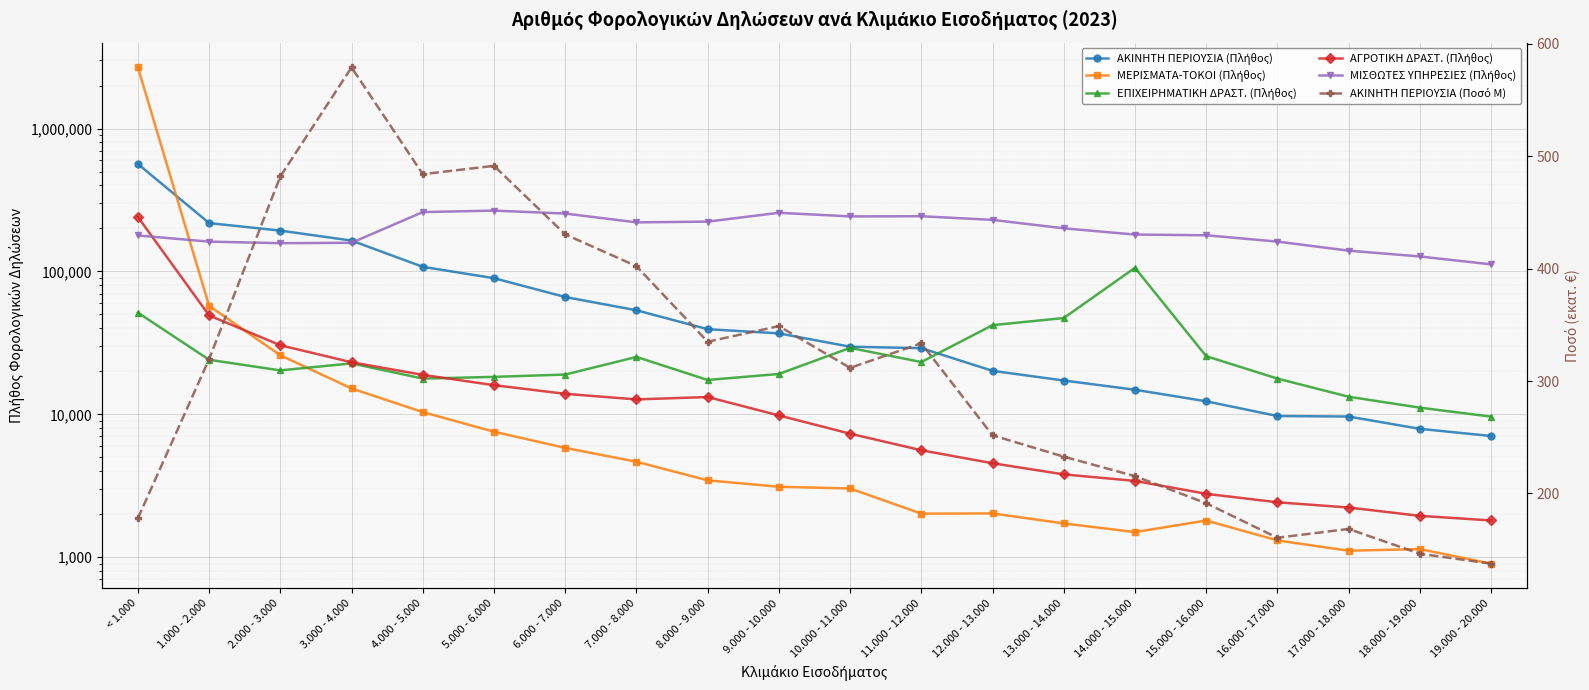

Reading left to right, what are all the values shown in this chart?

ΑΚΙΝΗΤΗ ΠΕΡΙΟΥΣΙΑ (Πλήθος): < 1.000=565256.0	1.000 - 2.000=217976.0	2.000 - 3.000=193068.0	3.000 - 4.000=164444.0	4.000 - 5.000=107701.0	5.000 - 6.000=89732.0	6.000 - 7.000=66238.0	7.000 - 8.000=53490.0	8.000 - 9.000=39443.0	9.000 - 10.000=36868.0	10.000 - 11.000=29739.0	11.000 - 12.000=29052.0	12.000 - 13.000=20160.0	13.000 - 14.000=17253.0	14.000 - 15.000=14868.0	15.000 - 16.000=12343.0	16.000 - 17.000=9736.0	17.000 - 18.000=9653.0	18.000 - 19.000=7919.0	19.000 - 20.000=7057.0
ΜΕΡΙΣΜΑΤΑ-ΤΟΚΟΙ (Πλήθος): < 1.000=2677122.0	1.000 - 2.000=57417.0	2.000 - 3.000=25905.0	3.000 - 4.000=15180.0	4.000 - 5.000=10372.0	5.000 - 6.000=7558.0	6.000 - 7.000=5826.0	7.000 - 8.000=4660.0	8.000 - 9.000=3454.0	9.000 - 10.000=3113.0	10.000 - 11.000=3030.0	11.000 - 12.000=2019.0	12.000 - 13.000=2027.0	13.000 - 14.000=1725.0	14.000 - 15.000=1500.0	15.000 - 16.000=1808.0	16.000 - 17.000=1312.0	17.000 - 18.000=1111.0	18.000 - 19.000=1141.0	19.000 - 20.000=902.0
ΕΠΙΧΕΙΡΗΜΑΤΙΚΗ ΔΡΑΣΤ. (Πλήθος): < 1.000=51501.0	1.000 - 2.000=24096.0	2.000 - 3.000=20305.0	3.000 - 4.000=22736.0	4.000 - 5.000=17793.0	5.000 - 6.000=18293.0	6.000 - 7.000=18990.0	7.000 - 8.000=25224.0	8.000 - 9.000=17405.0	9.000 - 10.000=19168.0	10.000 - 11.000=29191.0	11.000 - 12.000=23230.0	12.000 - 13.000=42091.0	13.000 - 14.000=47209.0	14.000 - 15.000=106044.0	15.000 - 16.000=25540.0	16.000 - 17.000=17793.0	17.000 - 18.000=13280.0	18.000 - 19.000=11140.0	19.000 - 20.000=9641.0
ΑΓΡΟΤΙΚΗ ΔΡΑΣΤ. (Πλήθος): < 1.000=240730.0	1.000 - 2.000=49221.0	2.000 - 3.000=30450.0	3.000 - 4.000=23142.0	4.000 - 5.000=18900.0	5.000 - 6.000=16005.0	6.000 - 7.000=13919.0	7.000 - 8.000=12726.0	8.000 - 9.000=13220.0	9.000 - 10.000=9828.0	10.000 - 11.000=7327.0	11.000 - 12.000=5607.0	12.000 - 13.000=4549.0	13.000 - 14.000=3802.0	14.000 - 15.000=3421.0	15.000 - 16.000=2780.0	16.000 - 17.000=2425.0	17.000 - 18.000=2229.0	18.000 - 19.000=1949.0	19.000 - 20.000=1810.0
ΜΙΣΘΩΤΕΣ ΥΠΗΡΕΣΙΕΣ (Πλήθος): < 1.000=178600.0	1.000 - 2.000=161657.0	2.000 - 3.000=157686.0	3.000 - 4.000=158673.0	4.000 - 5.000=260287.0	5.000 - 6.000=266510.0	6.000 - 7.000=254218.0	7.000 - 8.000=220524.0	8.000 - 9.000=223183.0	9.000 - 10.000=257319.0	10.000 - 11.000=242827.0	11.000 - 12.000=243425.0	12.000 - 13.000=229522.0	13.000 - 14.000=200414.0	14.000 - 15.000=181159.0	15.000 - 16.000=179166.0	16.000 - 17.000=161759.0	17.000 - 18.000=139806.0	18.000 - 19.000=127302.0	19.000 - 20.000=112115.0
ΑΚΙΝΗΤΗ ΠΕΡΙΟΥΣΙΑ (Ποσό M): < 1.000=177.9	1.000 - 2.000=319.5	2.000 - 3.000=482.0	3.000 - 4.000=579.1	4.000 - 5.000=484.1	5.000 - 6.000=491.5	6.000 - 7.000=430.5	7.000 - 8.000=402.2	8.000 - 9.000=335.0	9.000 - 10.000=348.9	10.000 - 11.000=311.8	11.000 - 12.000=333.6	12.000 - 13.000=251.7	13.000 - 14.000=232.8	14.000 - 15.000=215.4	15.000 - 16.000=191.3	16.000 - 17.000=160.6	17.000 - 18.000=168.4	18.000 - 19.000=146.4	19.000 - 20.000=137.6